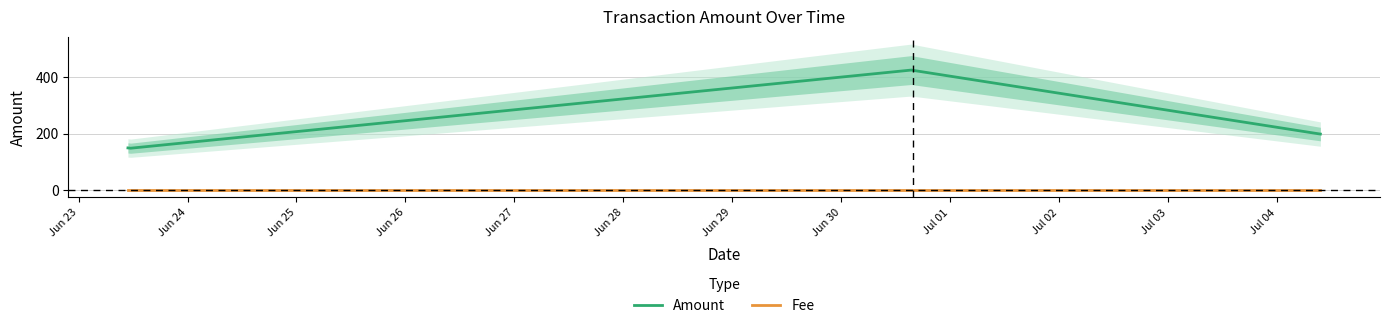

Does the chart have visible grid lines?

Yes